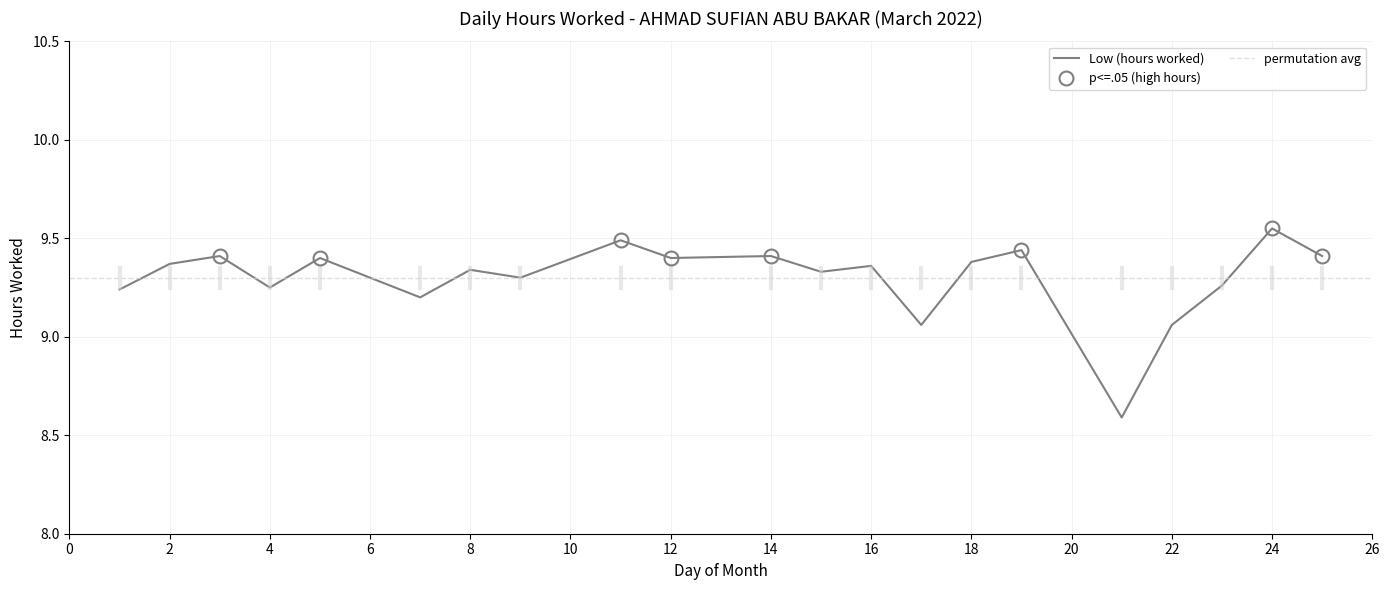

Where is the first local minimum?

4